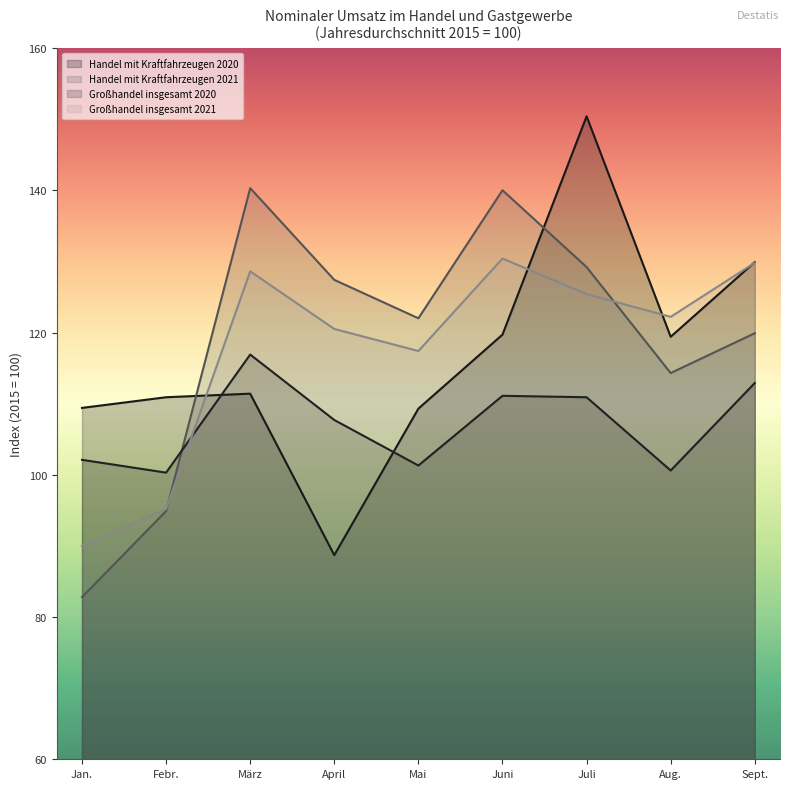

What is the value of the Großhandel insgesamt 2021 point at the 4th from the left?

120.5